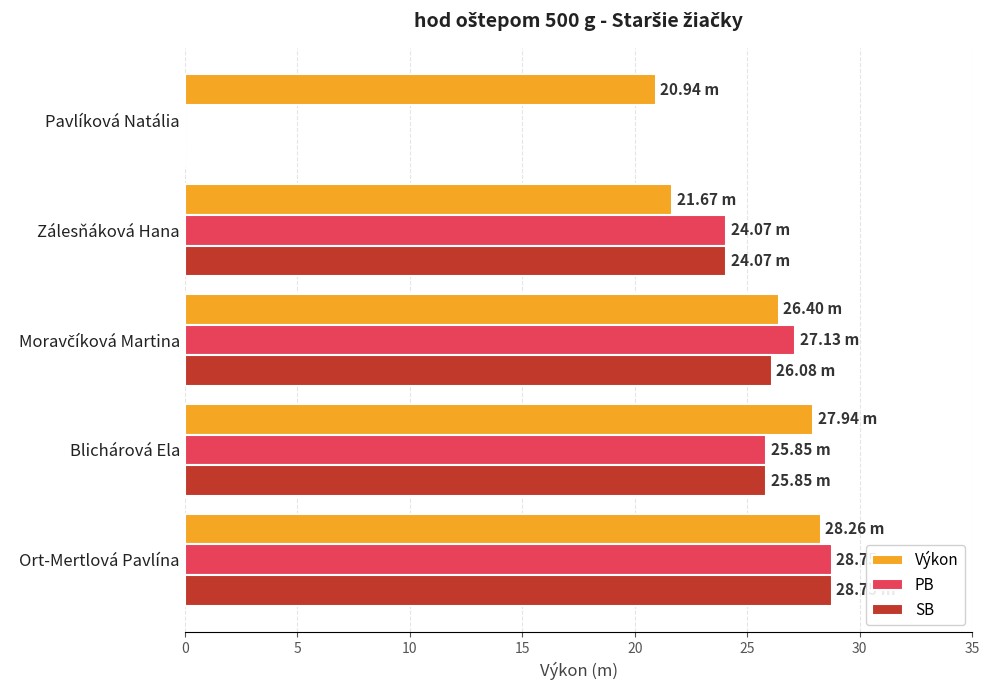

What is the sum of all Výkon values?

125.2